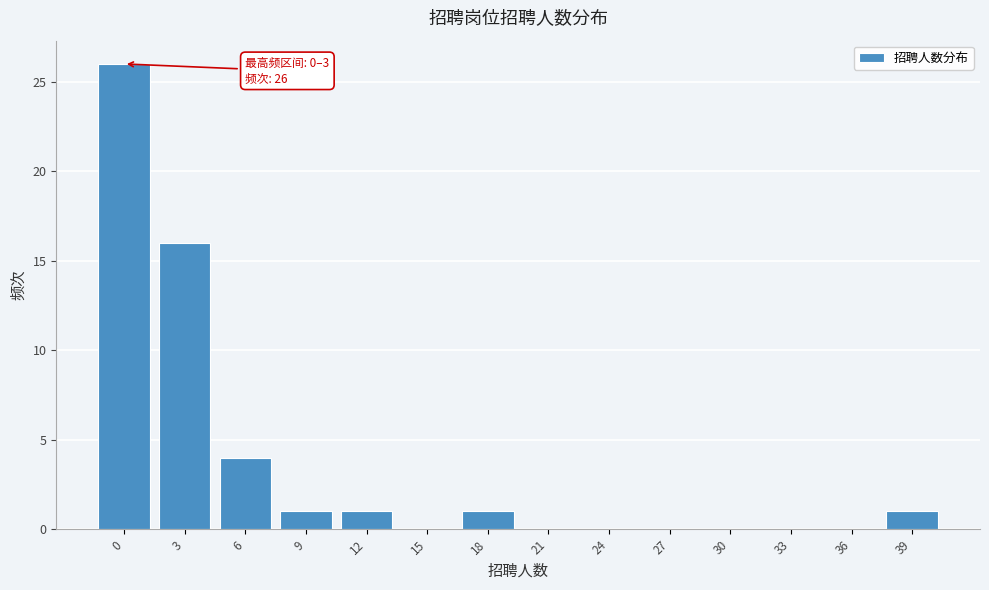

Reading left to right, what are all the values shown in this chart?

0=26	3=16	6=4	9=1	12=1	15=0	18=1	21=0	24=0	27=0	30=0	33=0	36=0	39=1